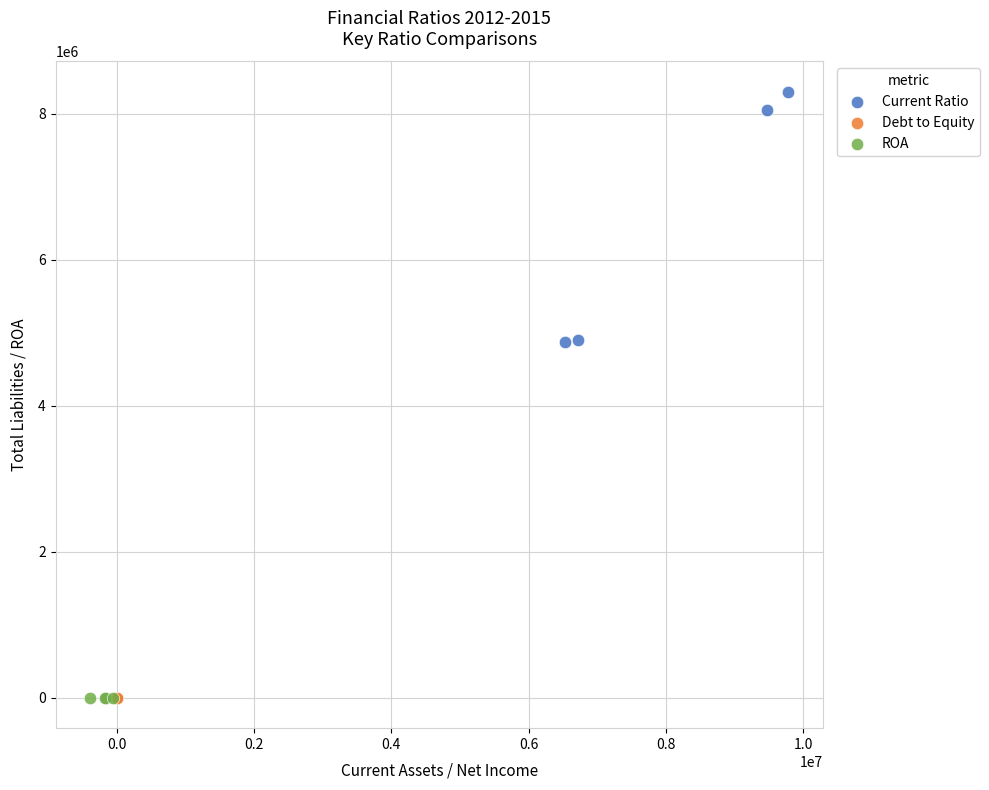

Which series reaches the maximum Y coordinate?

Current Ratio